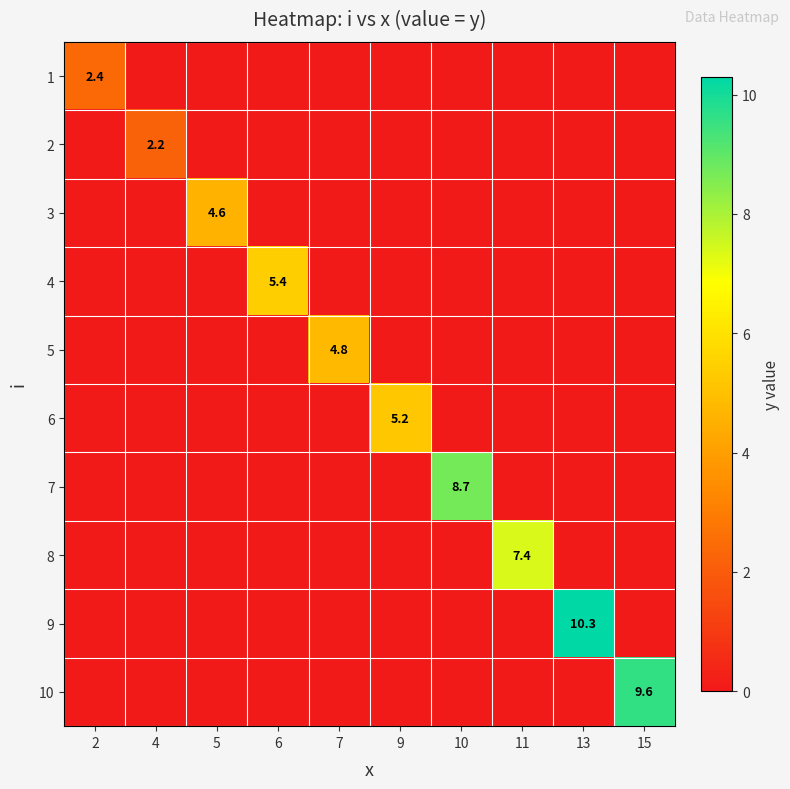

Which category has the lowest value across all series?

4